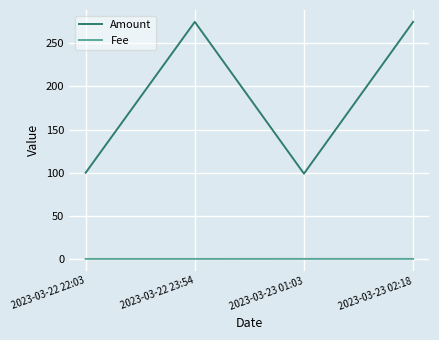

At which label is Amount closest to 186?

2023-03-22 22:03